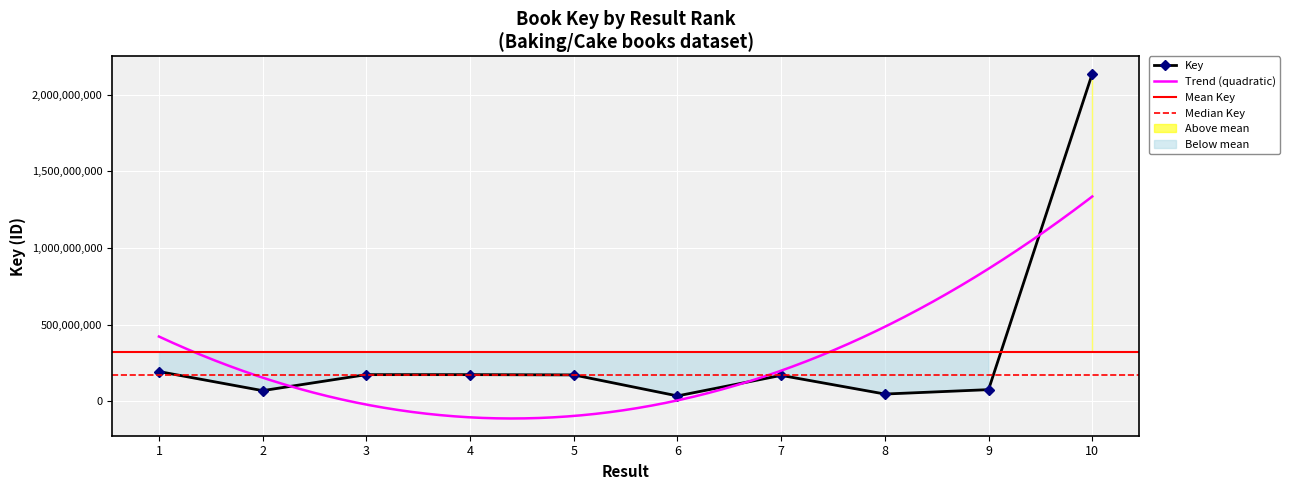

Read the value at 10, to the nearest 50.

2137696150